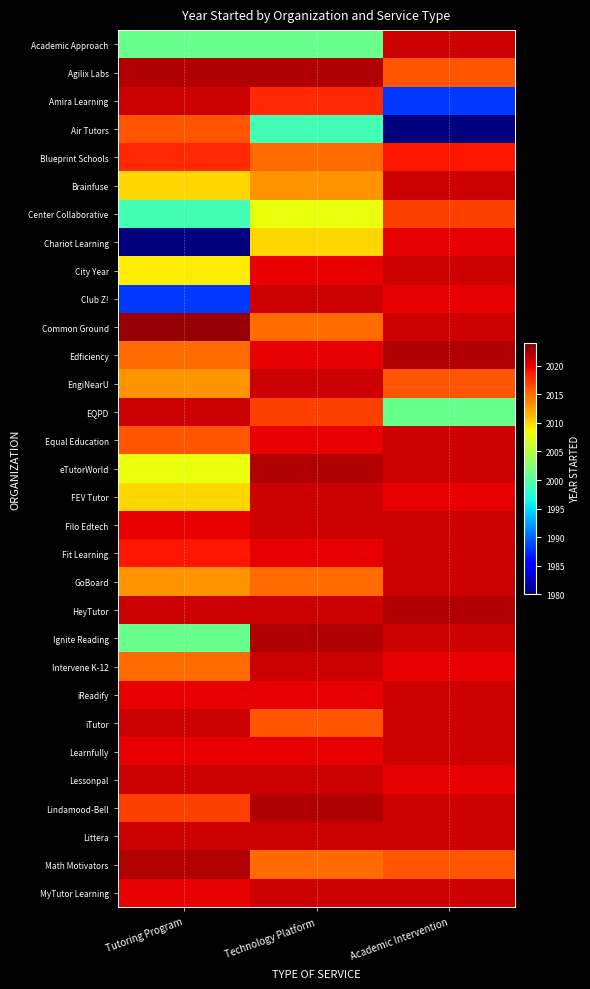

At which category is the sum across all series the highest?

Technology Platform